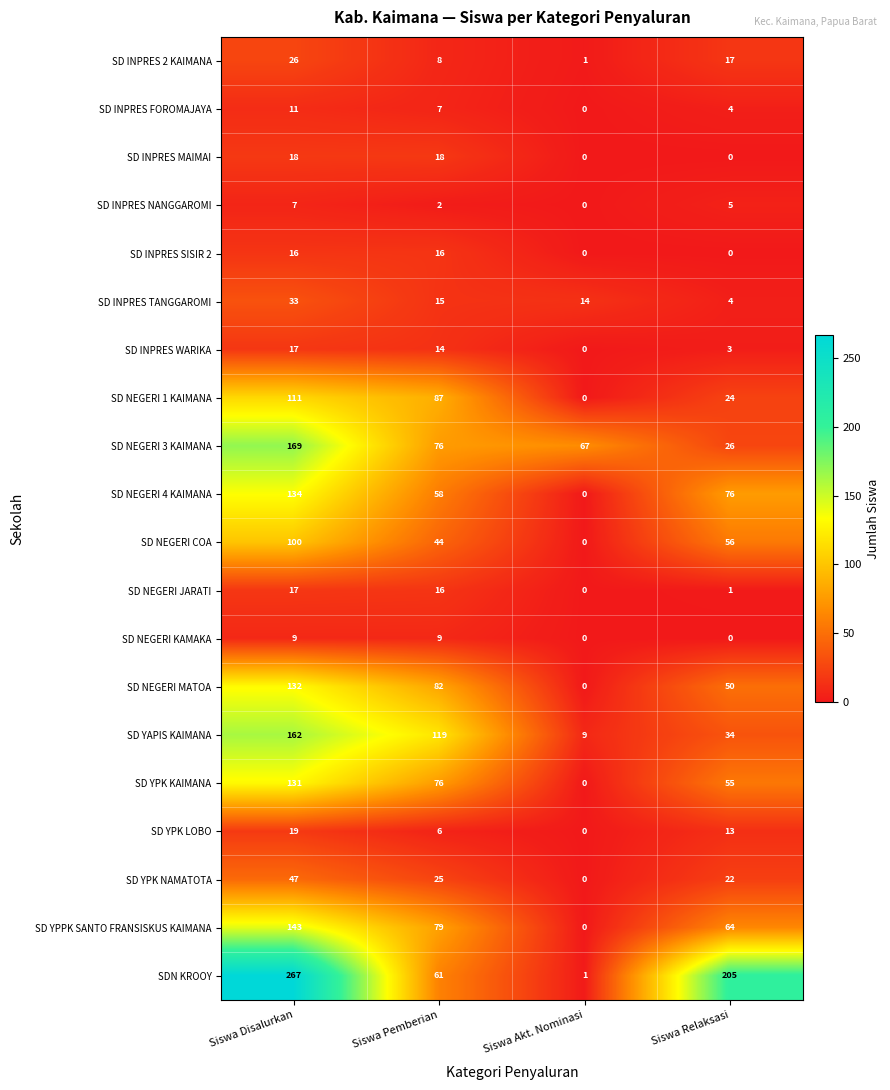

Count the number of categories in the chart.

4